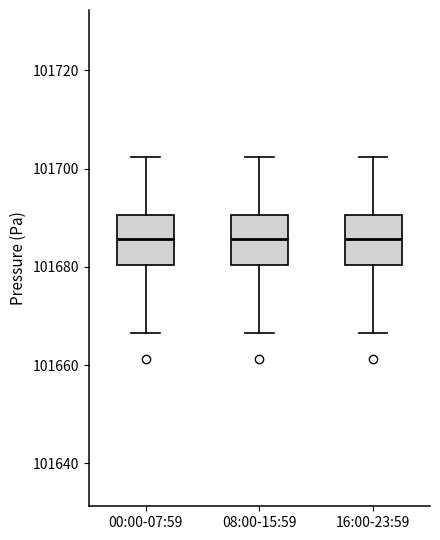

Reading left to right, read every box against the y-axis: the position of its median line, the range the box covers, and the ends of its whiskers. The values are not printed on the chart, so give them approximately, as read against the axis.

00:00-07:59: median 101686, box 101680 to 101690, whiskers 101666 to 101702
08:00-15:59: median 101686, box 101680 to 101690, whiskers 101666 to 101702
16:00-23:59: median 101686, box 101680 to 101690, whiskers 101666 to 101702